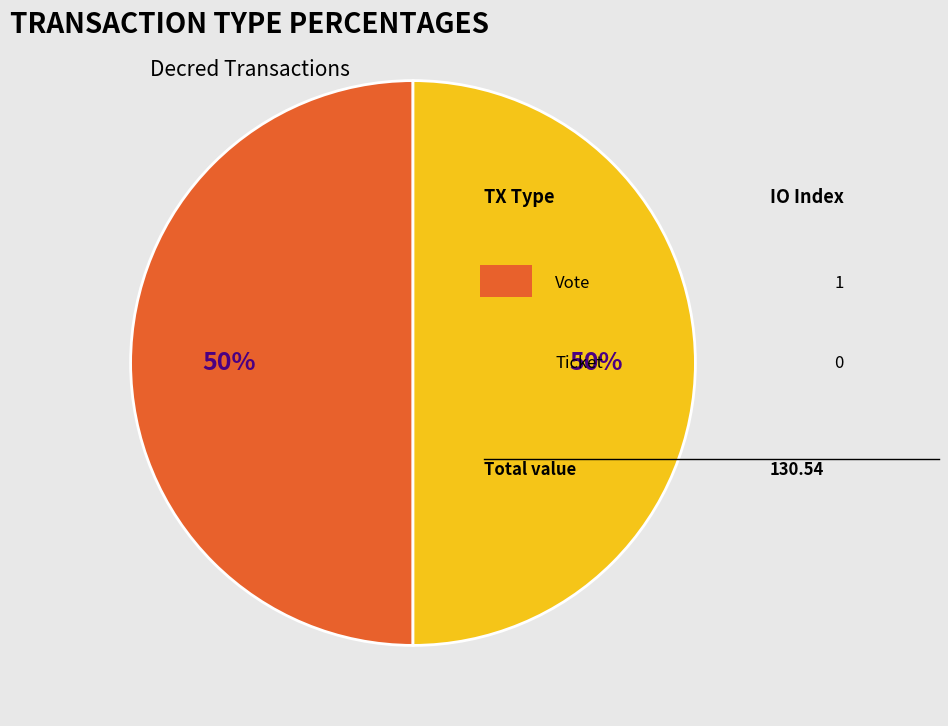

To the nearest percent, what is the average slice percentage?

50%